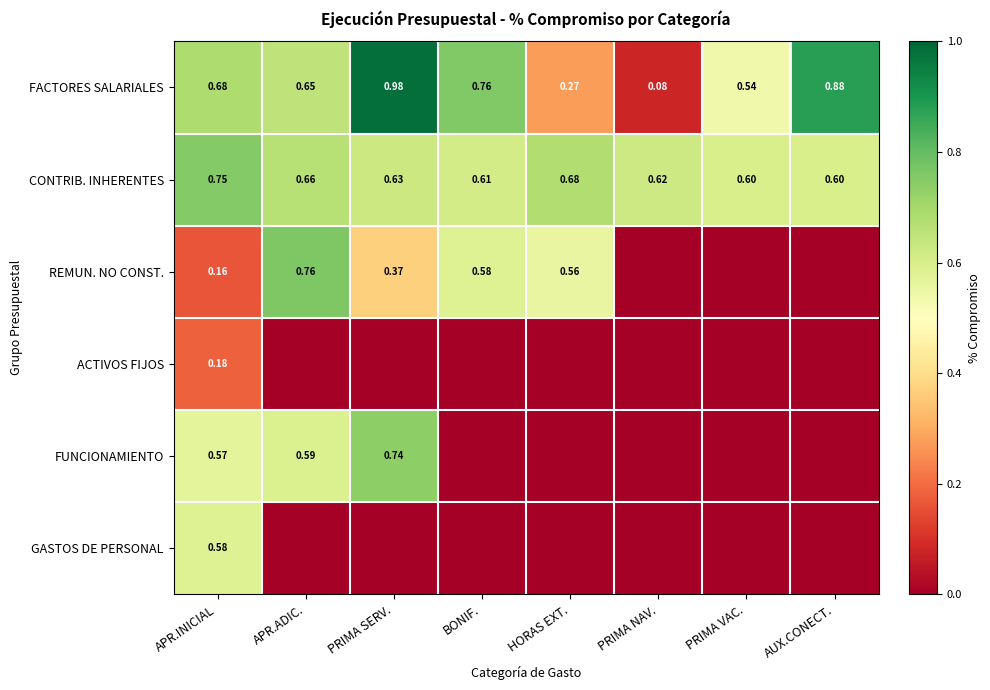

The REMUN. NO CONST. series shows 0.1 at APR.INICIAL. True or false?

False